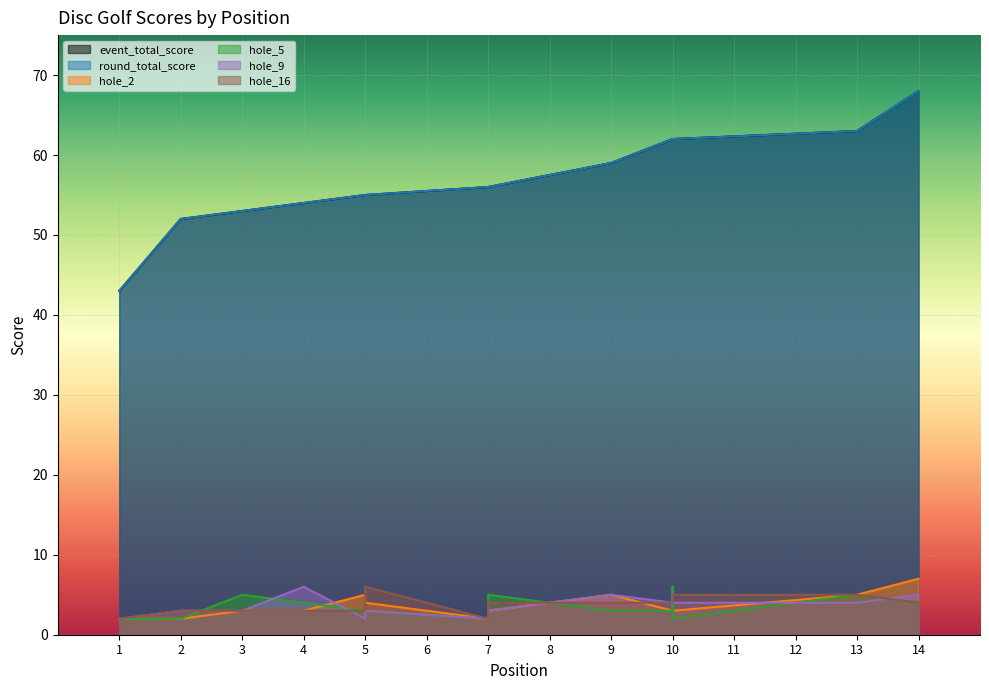

Which series has the largest total across all categories?

event_total_score